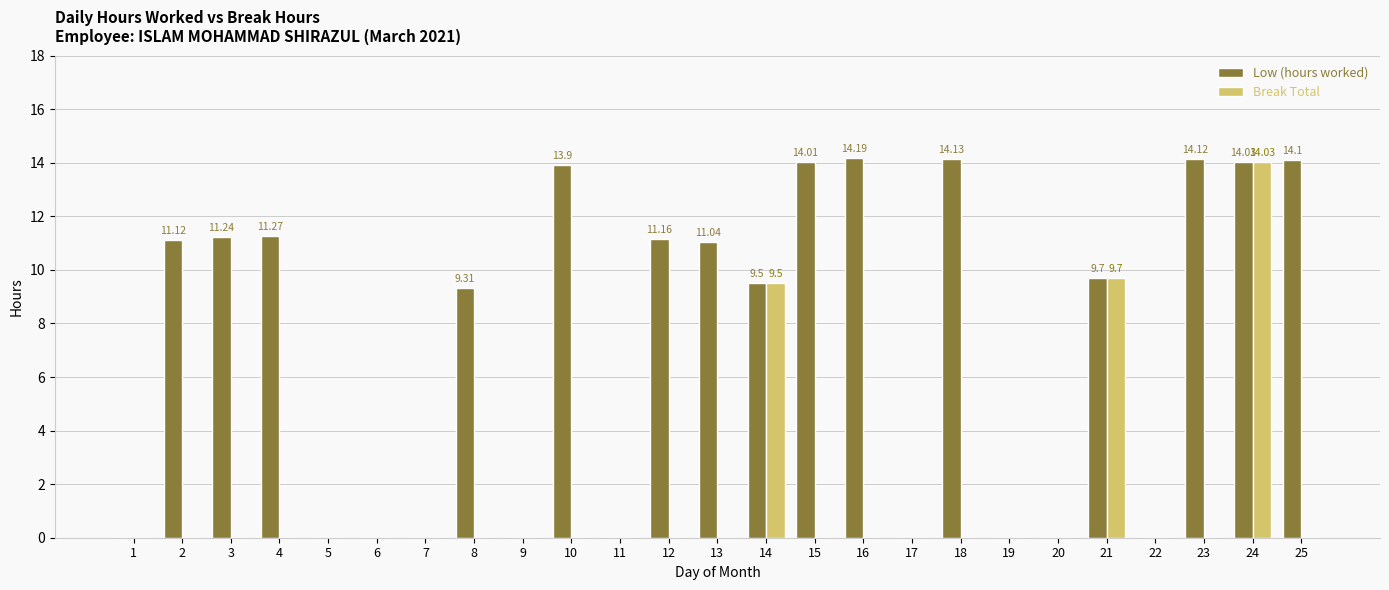

Is the value of Break Total at 7 greater than the value of Low (hours worked) at 25?

No